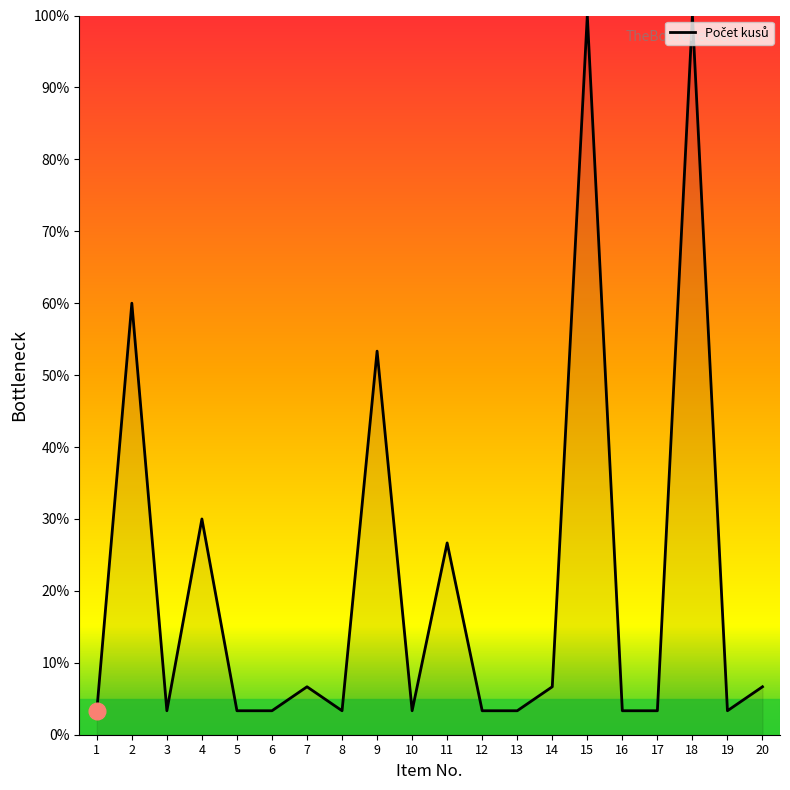

What is the smallest value displayed?

3.3